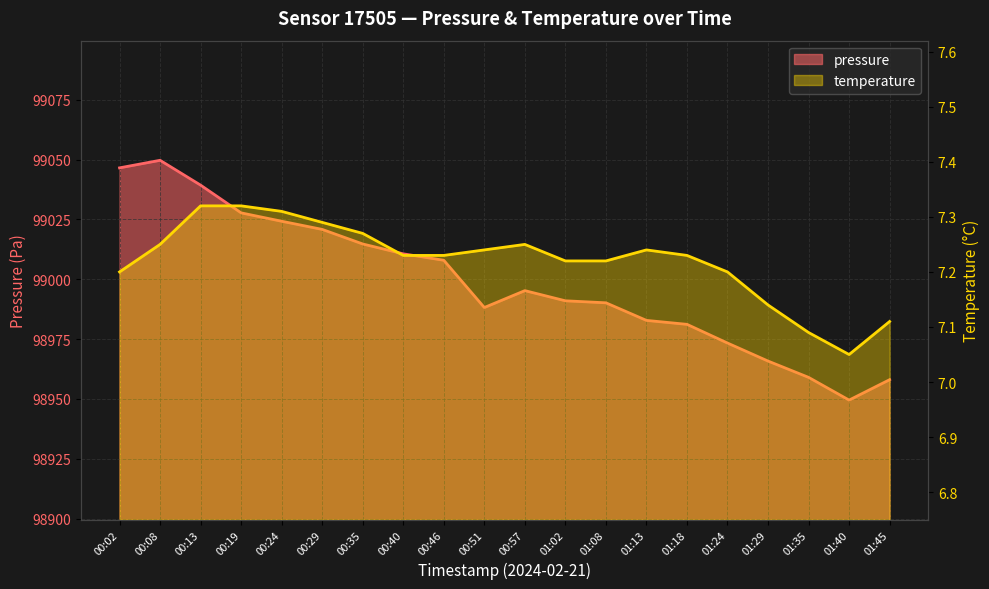

What is the difference between the second highest and second lowest values in the pressure series?

88.5